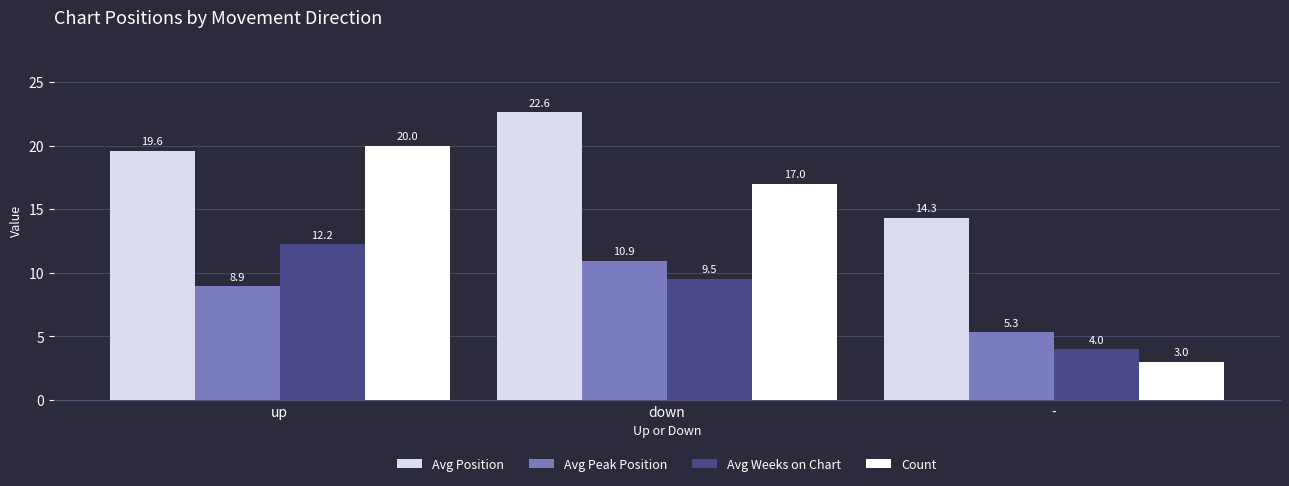

Where does the Avg Peak Position series first go above 8?

up